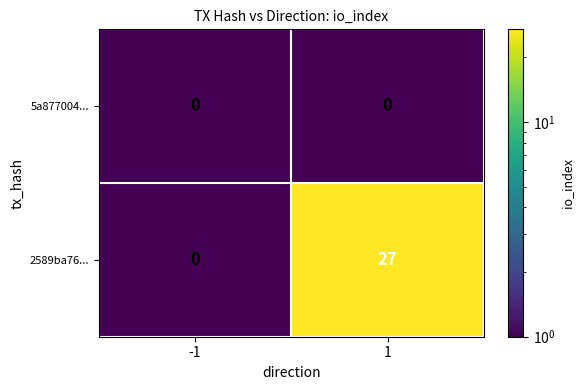

What is the greatest value displayed?

27